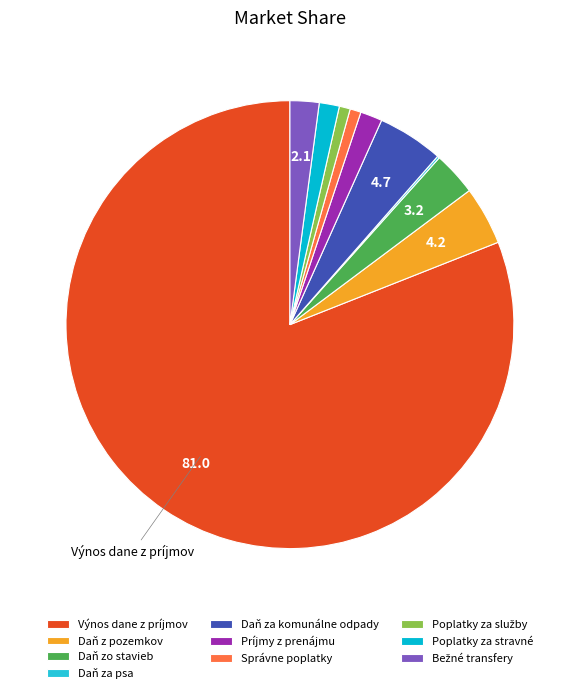

Count the number of slices in the pie.

10